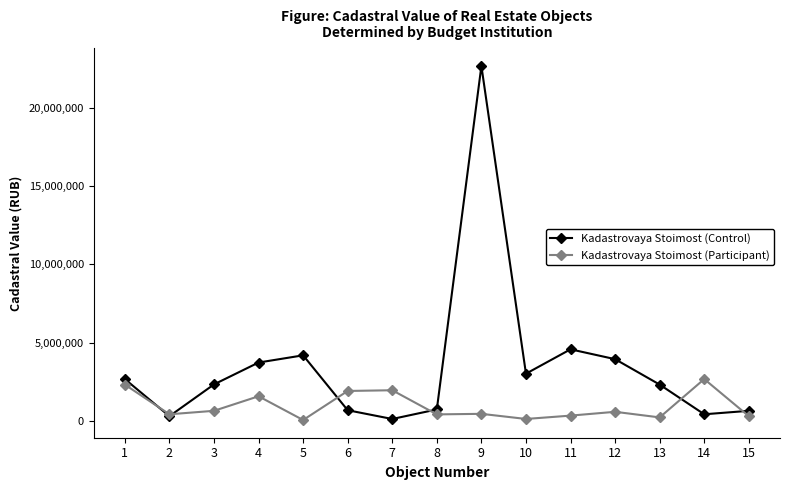

What is the value of the Kadastrovaya Stoimost (Participant) point at the 15th from the left?

294143.2